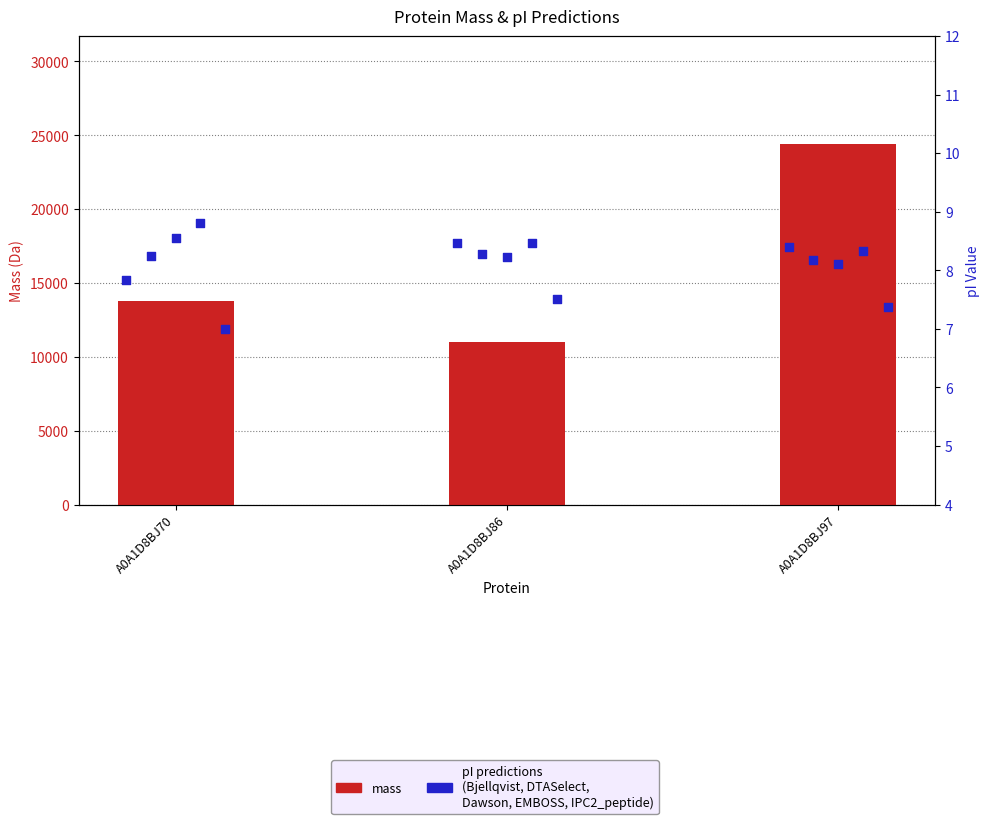

At which category is the sum across all series the highest?

A0A1D8BJ97